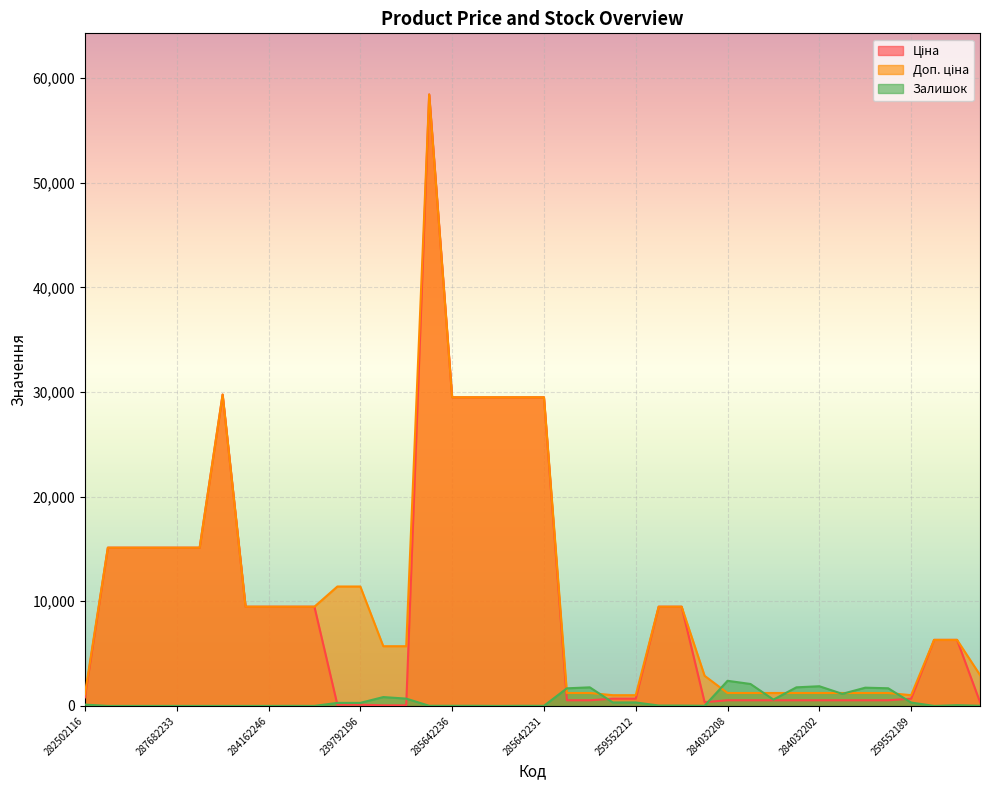

Is it true that Ціна equals 9854.8 at 287682236?

False